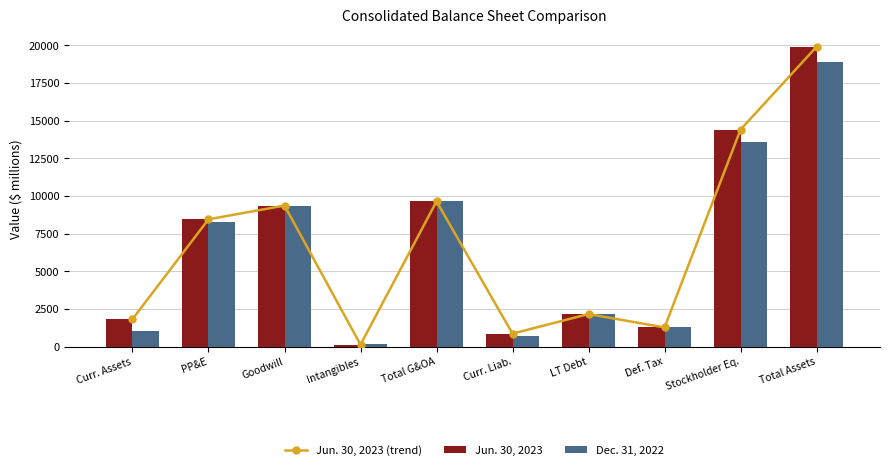

At which category does the chart reach its minimum across all series?

Intangibles